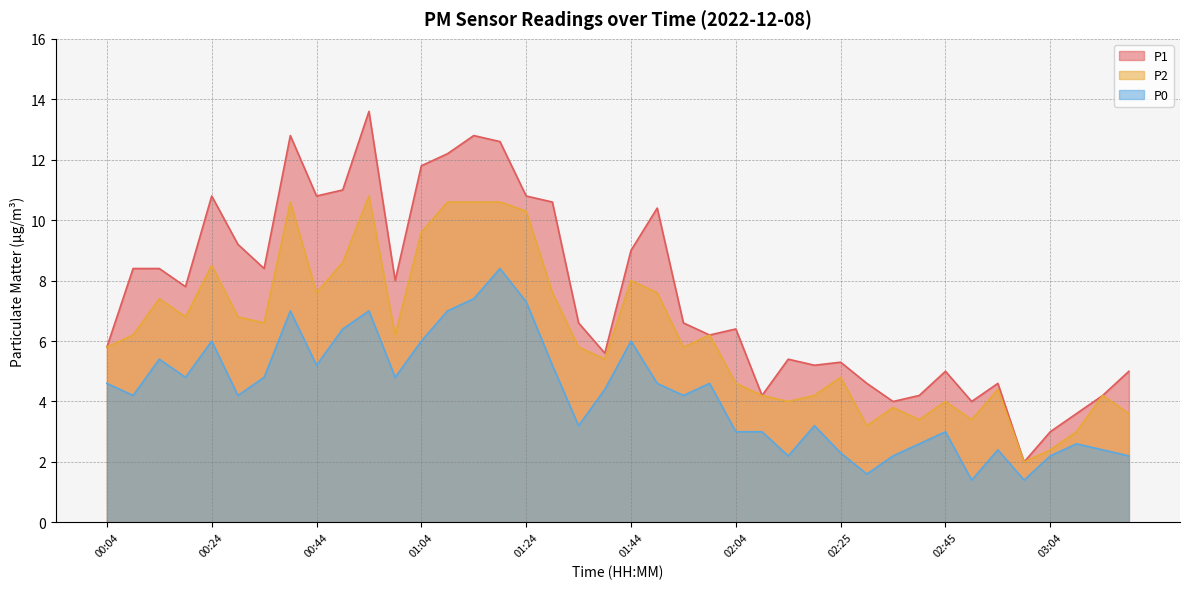

Does the chart display data point markers on the line(s)?

No